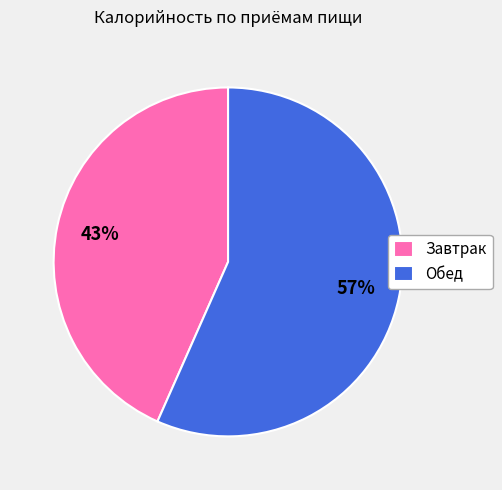

Do Обед and Завтрак together represent more than half of the pie?

Yes